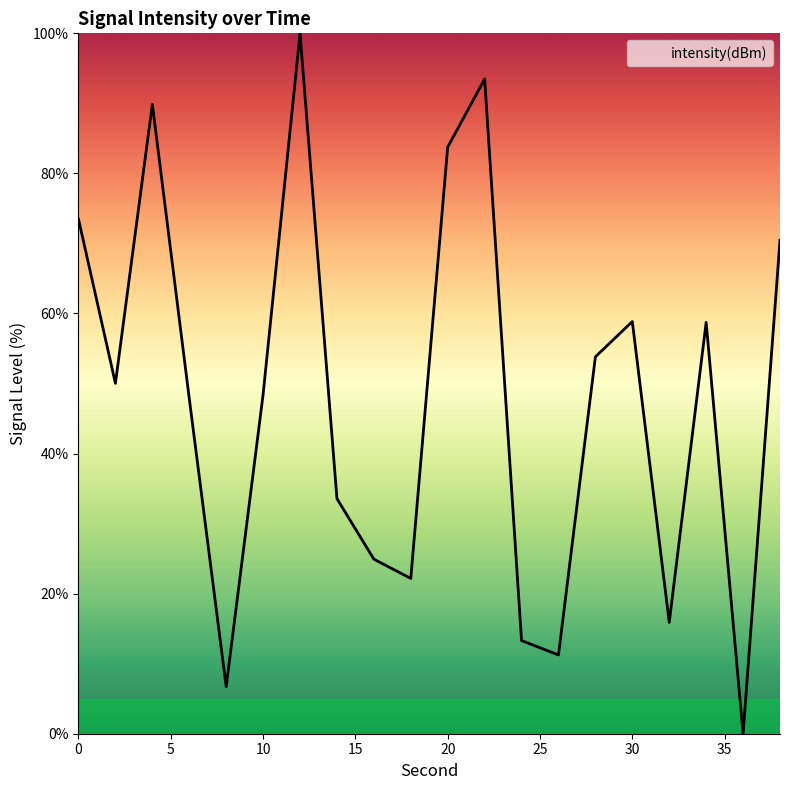

Count the number of categories in the chart.

20